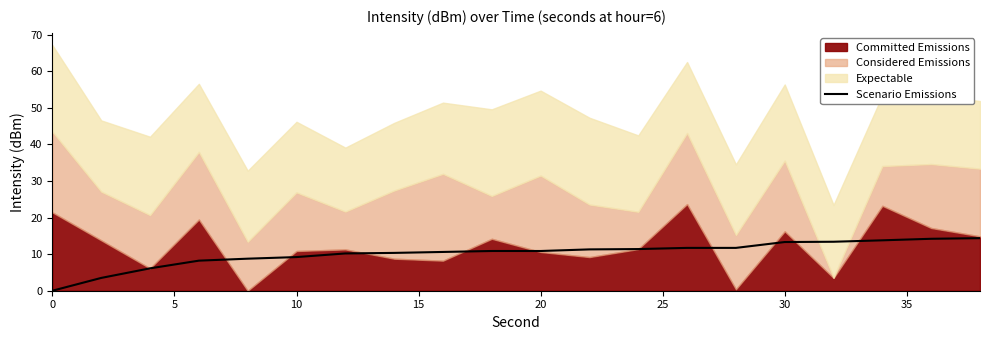

What is the sum of all values?

203.8